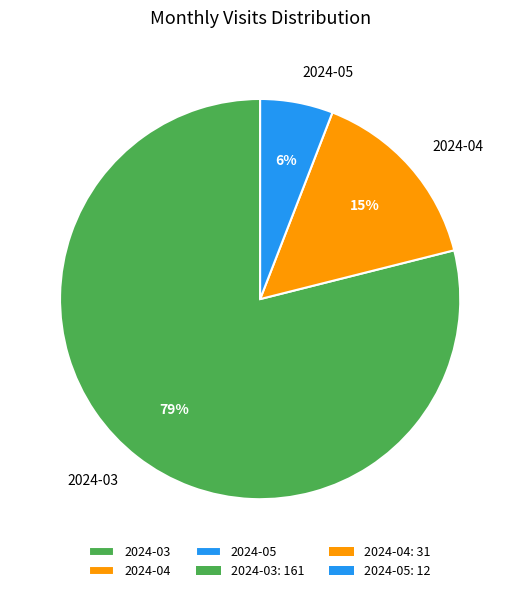

To the nearest percent, what is the combined percentage of 2024-04 and 2024-05?

21%